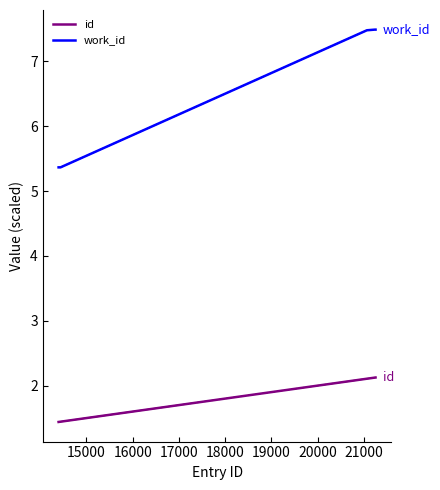

What is the greatest value displayed?

7.5